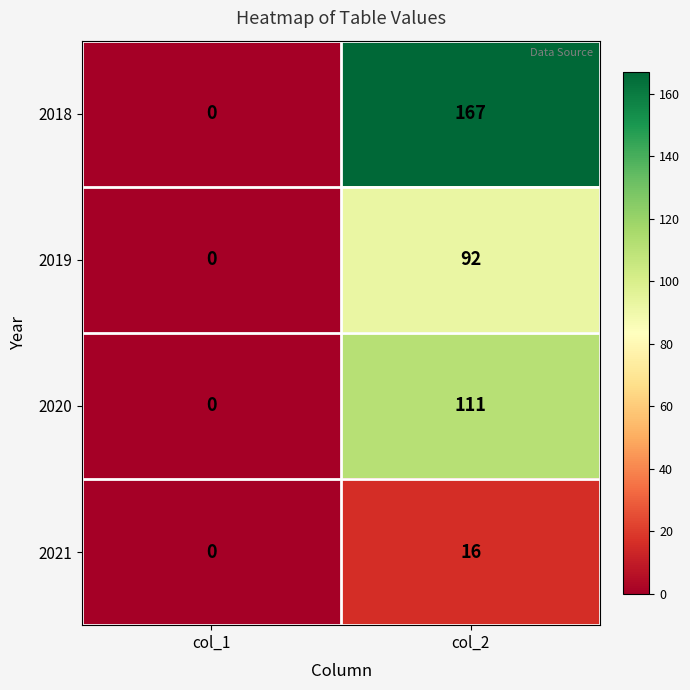

True or false: 2021 has a value of -5 at col_1.

False